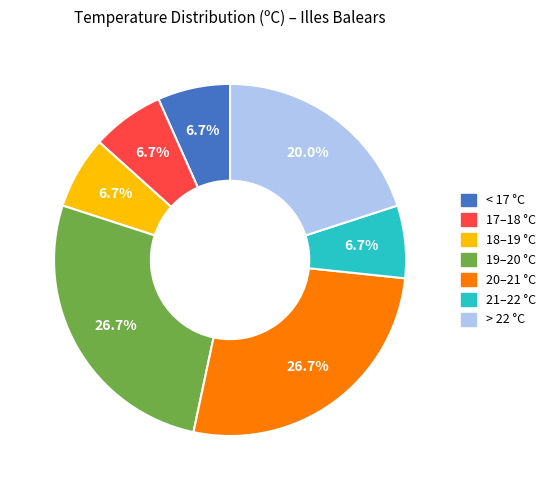

Which has a higher value, > 22 °C or 20–21 °C?

20–21 °C